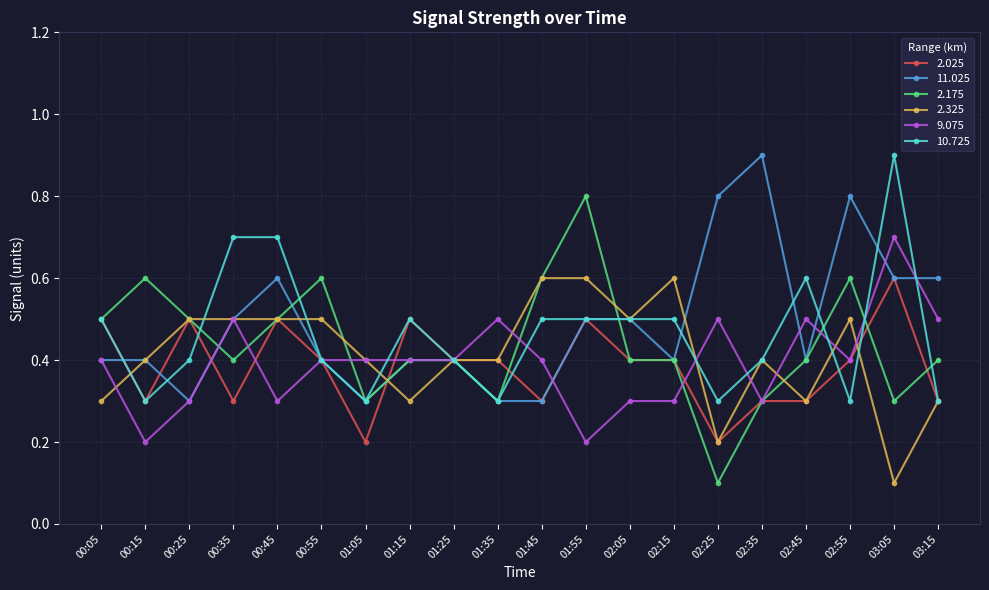

Is it true that 9.075 equals 0.3 at 01:55?

False